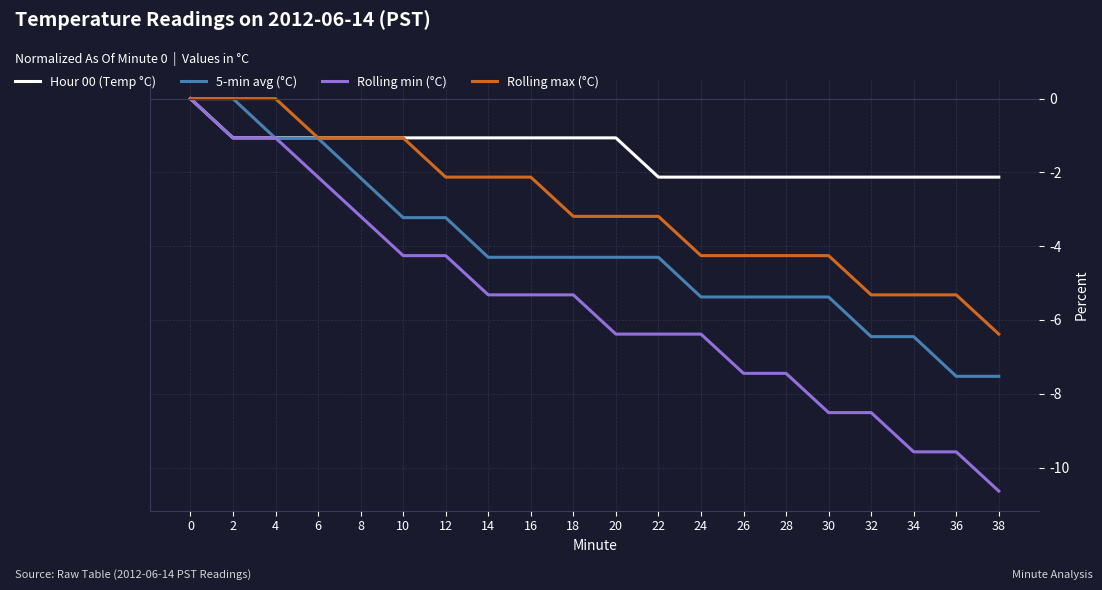

Rank the series by their average value, from lowest to highest.

Rolling min (°C), 5-min avg (°C), Rolling max (°C), Hour 00 (Temp °C)